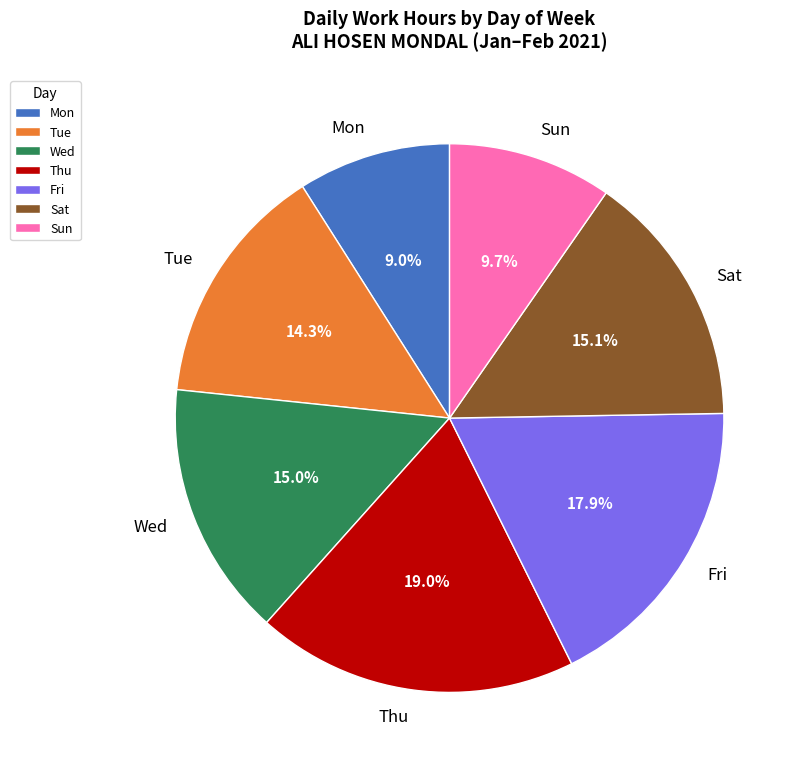

To the nearest percent, what is the average slice percentage?

14%